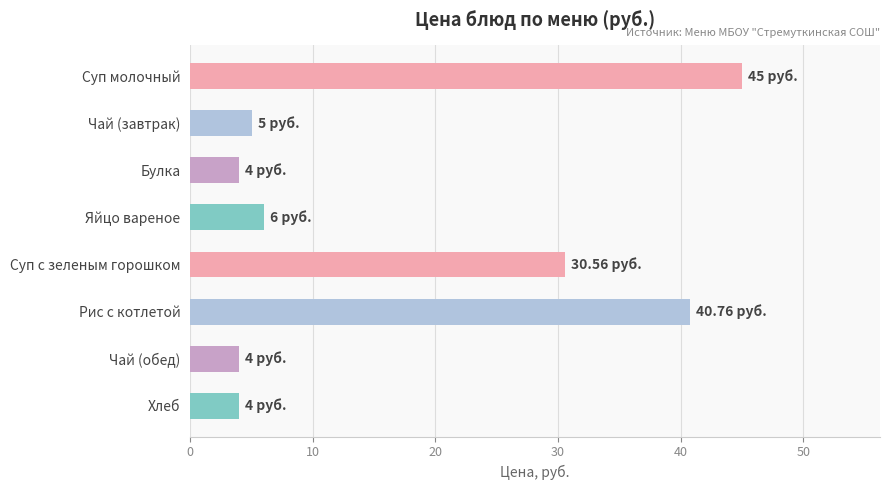

How many data points are less than 6?

4